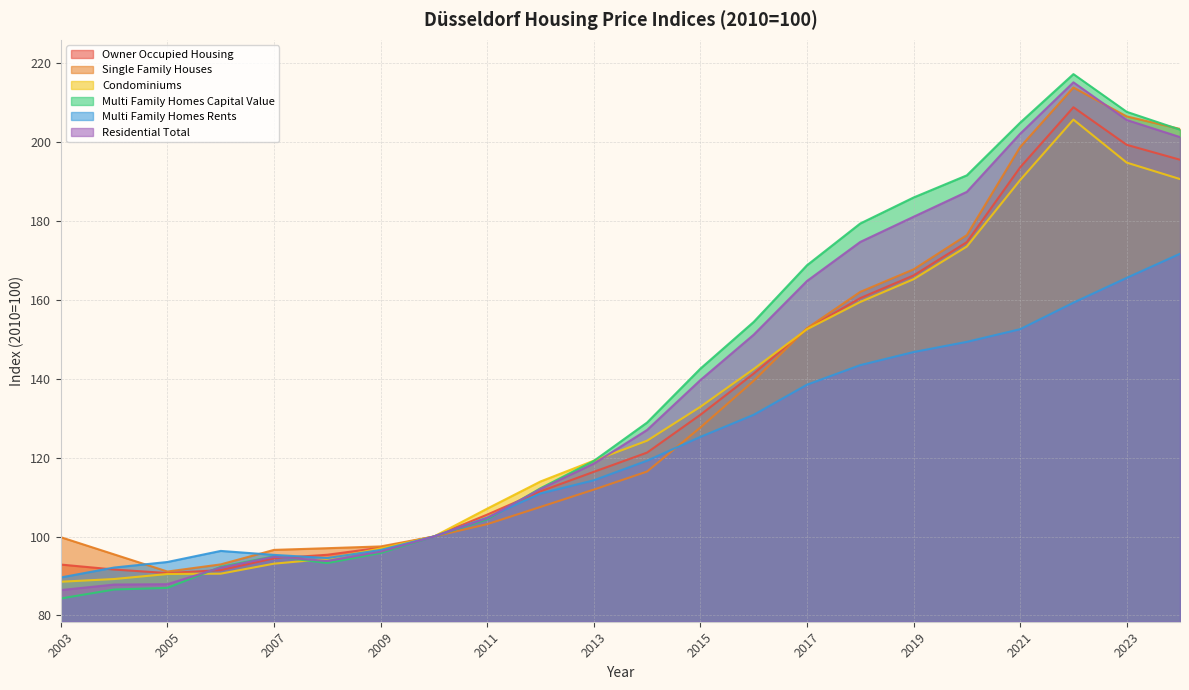

Where is Multi Family Homes Rents nearest to the value 130?

2016